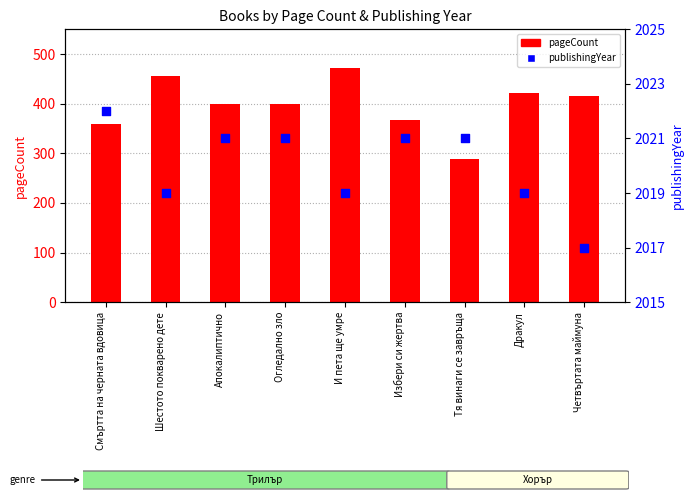

At which category is the sum across all series the highest?

И пета ще умре